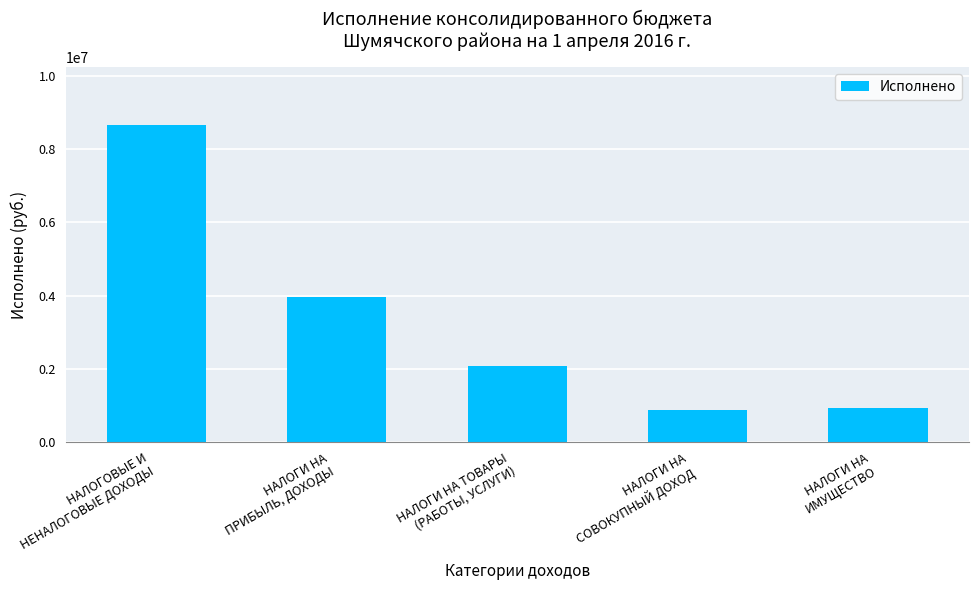

What is the greatest value displayed?

8664932.4